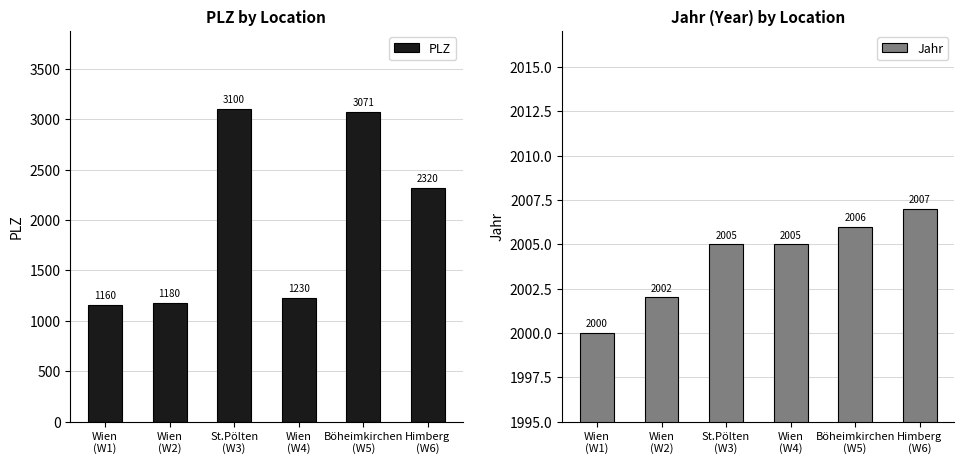

What is the difference between the maximum and minimum values in the Jahr series?

7